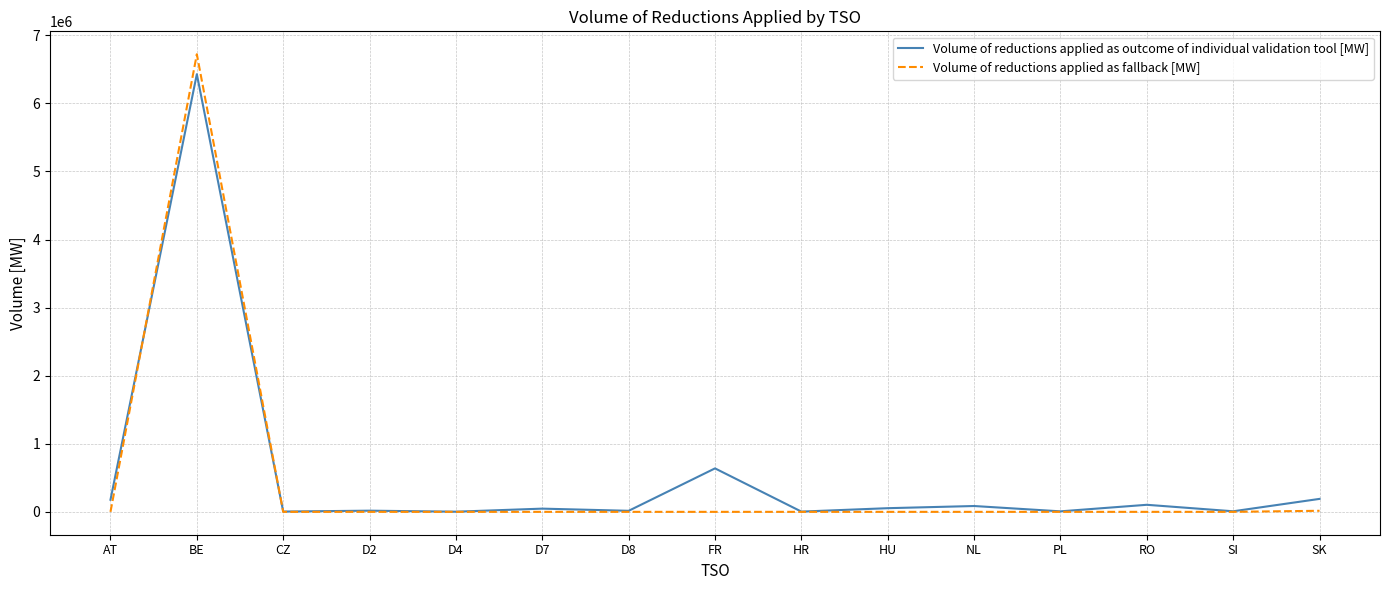

Which series changed the most between CZ and FR?

Volume of reductions applied as outcome of individual validation tool [MW]